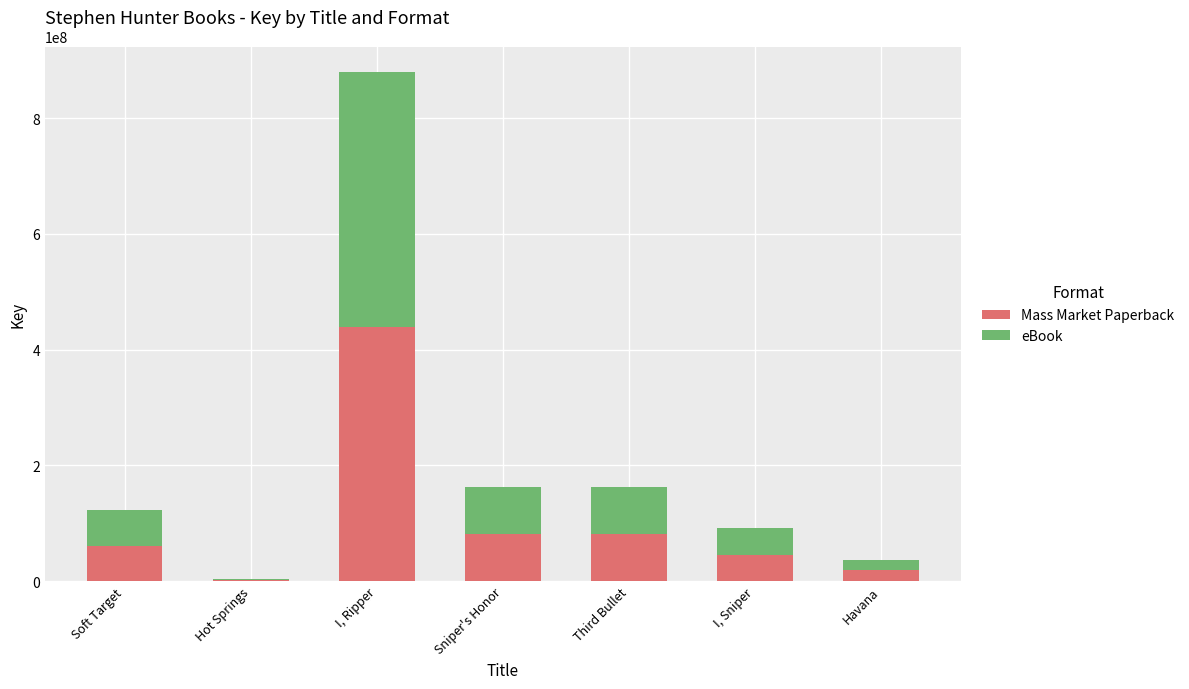

What is the total value across all series at I, Sniper?

91775606